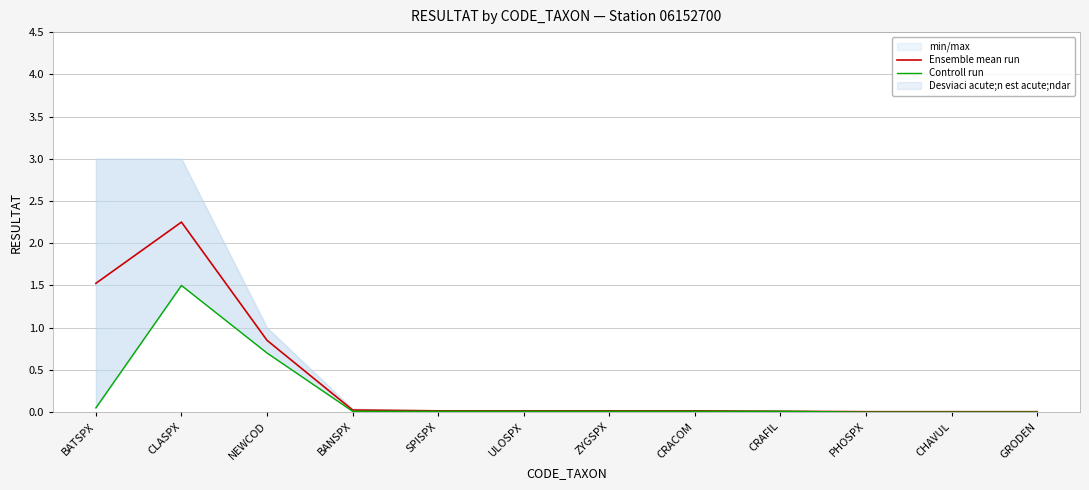

What is the sum of the Ensemble mean run values at BATSPX and PHOSPX?

1.5